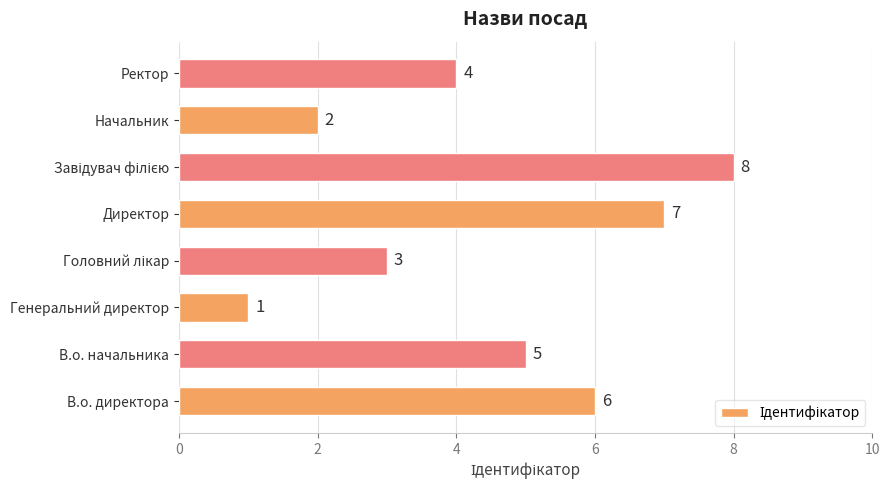

Where is the data nearest to the value 4?

Ректор